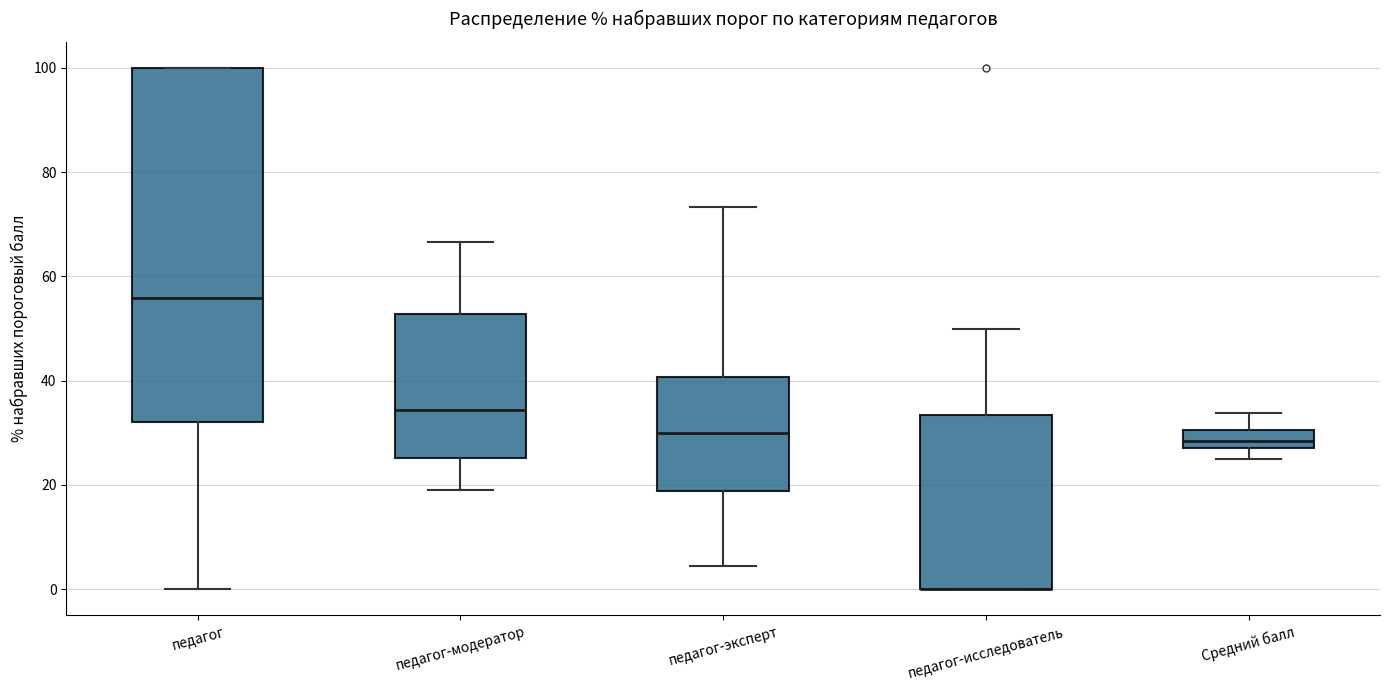

Reading left to right, read every box against the y-axis: the position of its median line, the range the box covers, and the ends of its whiskers. The values are not printed on the chart, so give them approximately, as read against the axis.

педагог: median 56, box 32 to 100, whiskers 0 to 100
педагог-модератор: median 34, box 26 to 52, whiskers 18 to 66
педагог-эксперт: median 30, box 18 to 40, whiskers 4 to 74
педагог-исследователь: median 0 (drawn on the box's lower edge), box 0 to 34, whiskers 0 to 50
Средний балл: median 28 (inside the box), box 28 to 30, whiskers 24 to 34